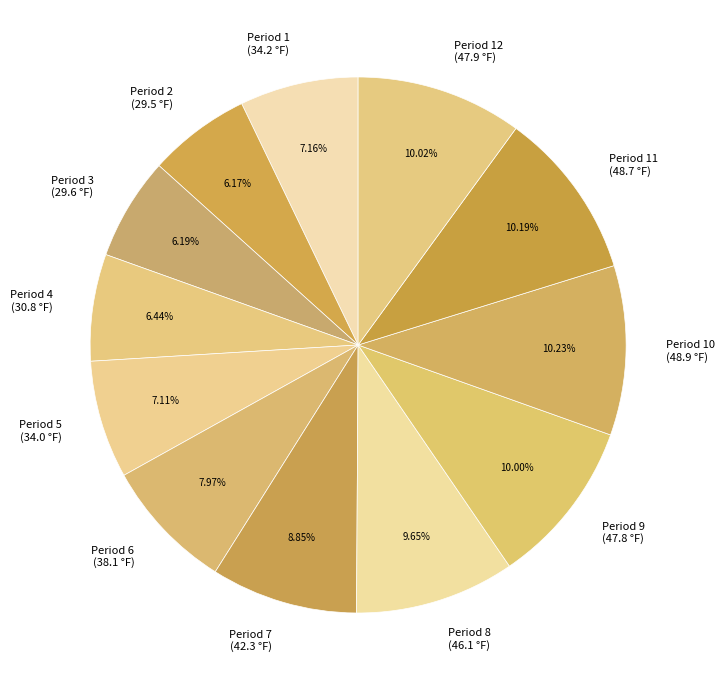

Is there any slice that represents more than half of the pie?

No